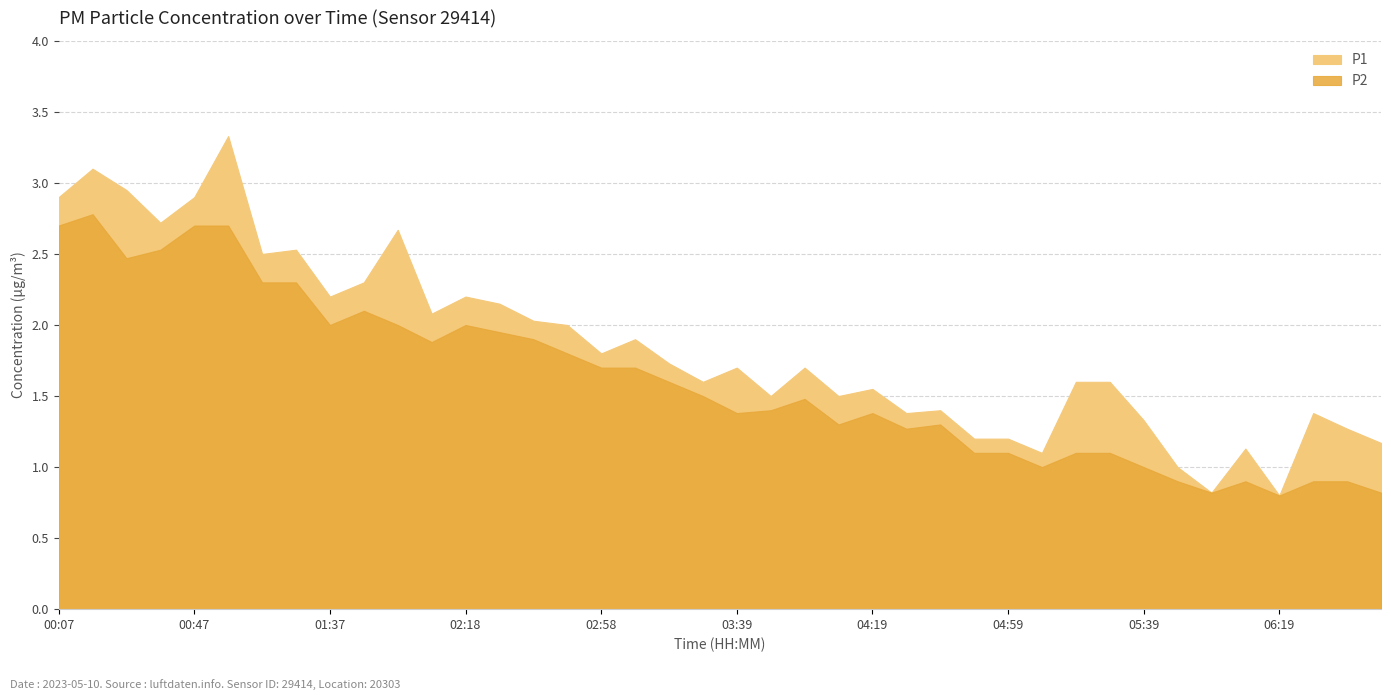

Reading right to left, transcribe all the data shown in this chart.

P1: 06:49=1.2	06:39=1.3	06:29=1.4	06:19=0.8	06:09=1.1	05:59=0.8	05:49=1.0	05:39=1.3	05:29=1.6	05:19=1.6	05:09=1.1	04:59=1.2	04:49=1.2	04:39=1.4	04:29=1.4	04:19=1.6	04:09=1.5	03:59=1.7	03:49=1.5	03:39=1.7	03:29=1.6	03:18=1.7	03:08=1.9	02:58=1.8	02:48=2.0	02:38=2.0	02:28=2.1	02:18=2.2	02:08=2.1	01:58=2.7	01:48=2.3	01:37=2.2	01:17=2.5	01:07=2.5	00:57=3.3	00:47=2.9	00:37=2.7	00:27=3.0	00:17=3.1	00:07=2.9
P2: 06:49=0.8	06:39=0.9	06:29=0.9	06:19=0.8	06:09=0.9	05:59=0.8	05:49=0.9	05:39=1.0	05:29=1.1	05:19=1.1	05:09=1.0	04:59=1.1	04:49=1.1	04:39=1.3	04:29=1.3	04:19=1.4	04:09=1.3	03:59=1.5	03:49=1.4	03:39=1.4	03:29=1.5	03:18=1.6	03:08=1.7	02:58=1.7	02:48=1.8	02:38=1.9	02:28=1.9	02:18=2.0	02:08=1.9	01:58=2.0	01:48=2.1	01:37=2.0	01:17=2.3	01:07=2.3	00:57=2.7	00:47=2.7	00:37=2.5	00:27=2.5	00:17=2.8	00:07=2.7